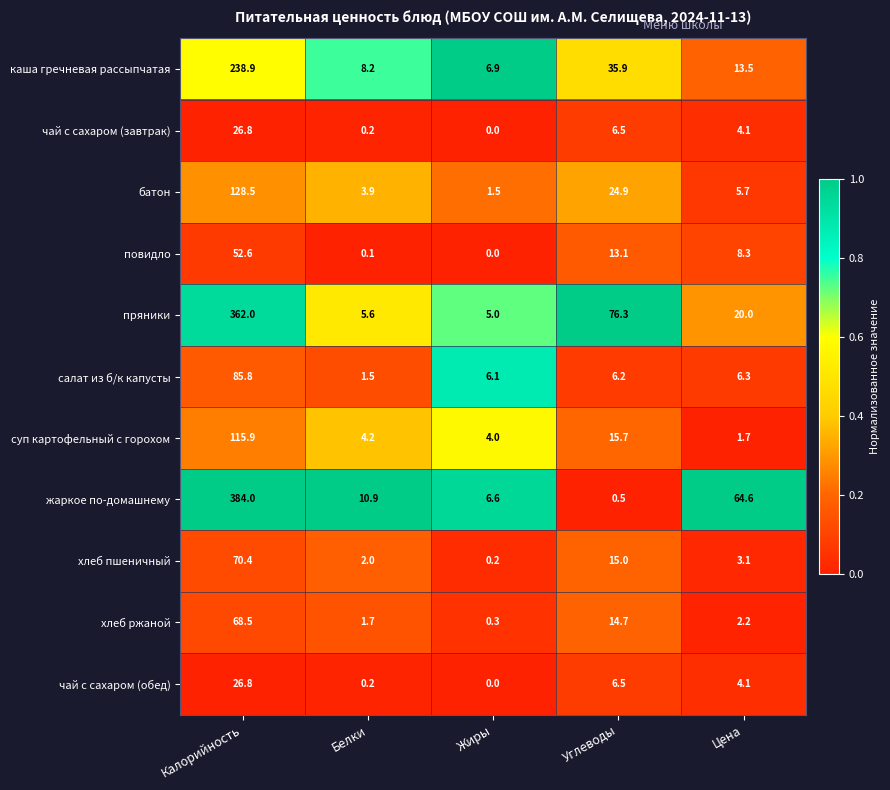

How many data points does each series have?

5